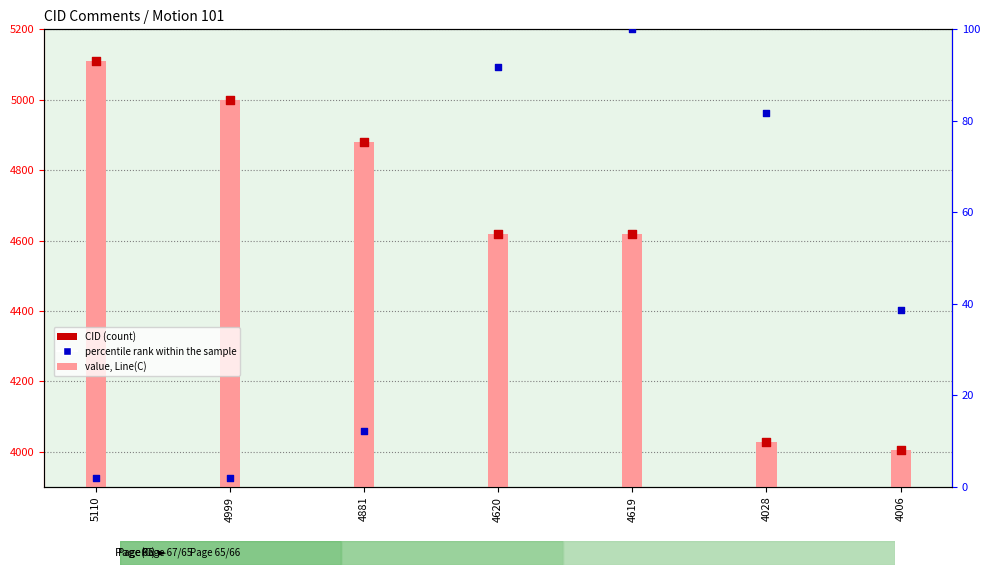

Is the value of Line(C) at 4619 greater than the value of CID at 4006?

Yes